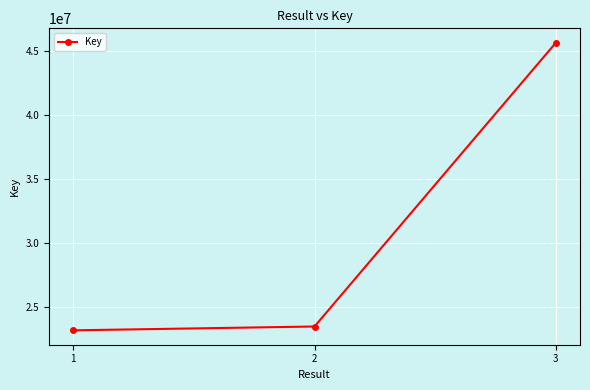

Reading left to right, transcribe all the data shown in this chart.

1=23146979	2=23446589	3=45612993